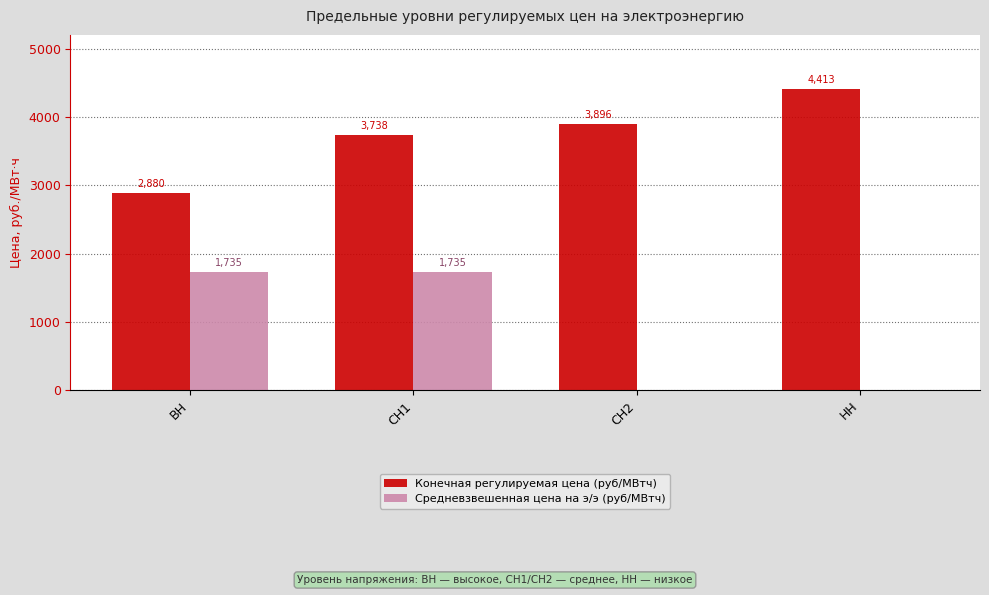

What are all the series names shown in the legend?

Конечная регулируемая цена (руб/МВтч), Средневзвешенная цена на э/э (руб/МВтч)